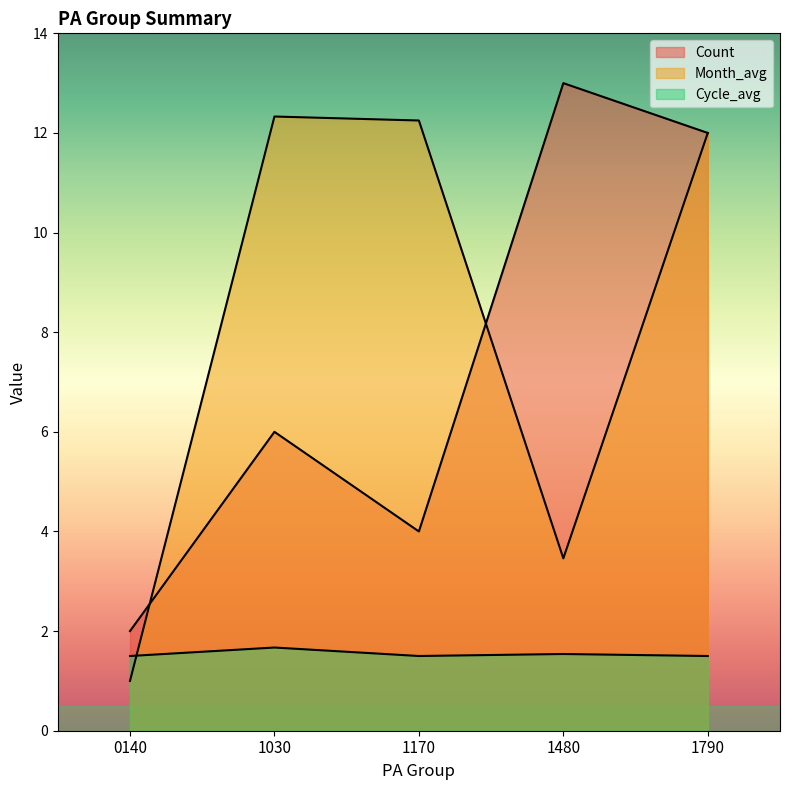

Which series ends up on top after the final intersection of Month_avg and Cycle_avg?

Month_avg